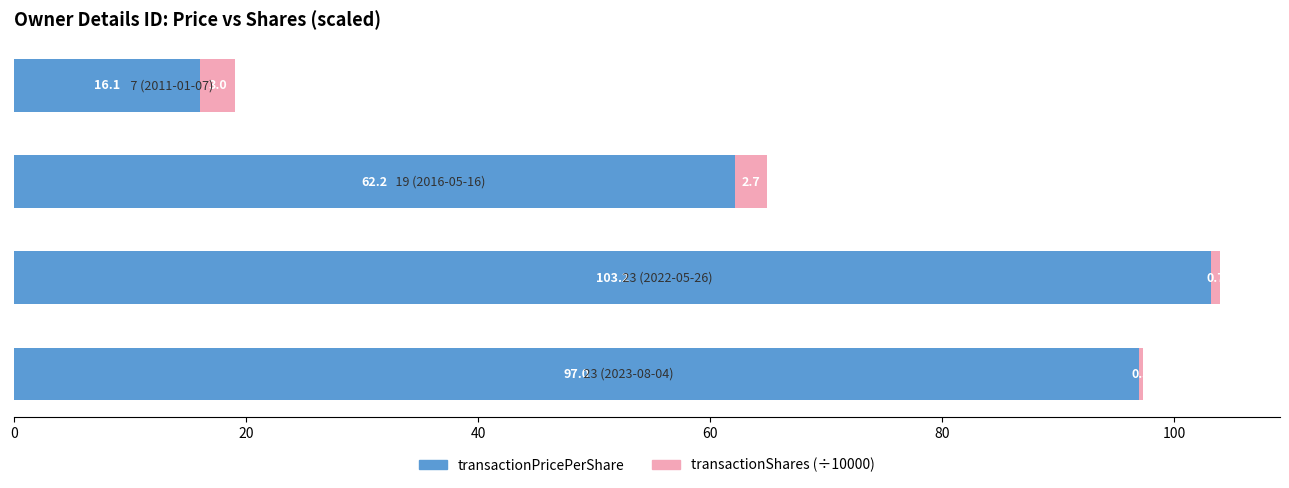

What is the maximum value for transactionPricePerShare?

103.2